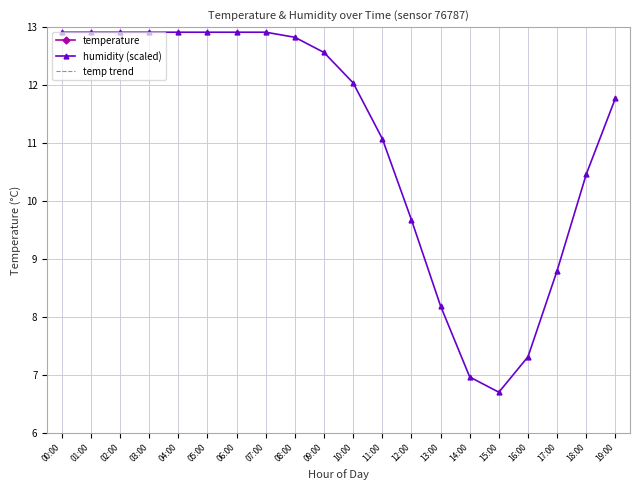

At which label is humidity (scaled) closest to 9?

17:00